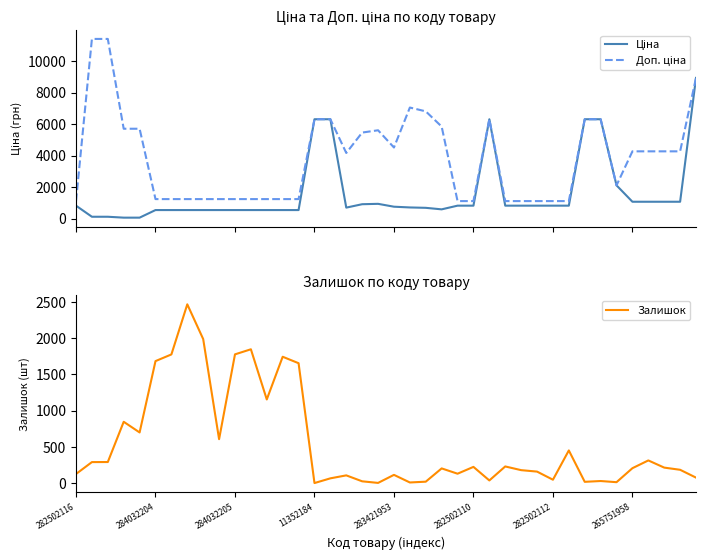

The value of Залишок at 11352184 is -1700.4. True or false?

False